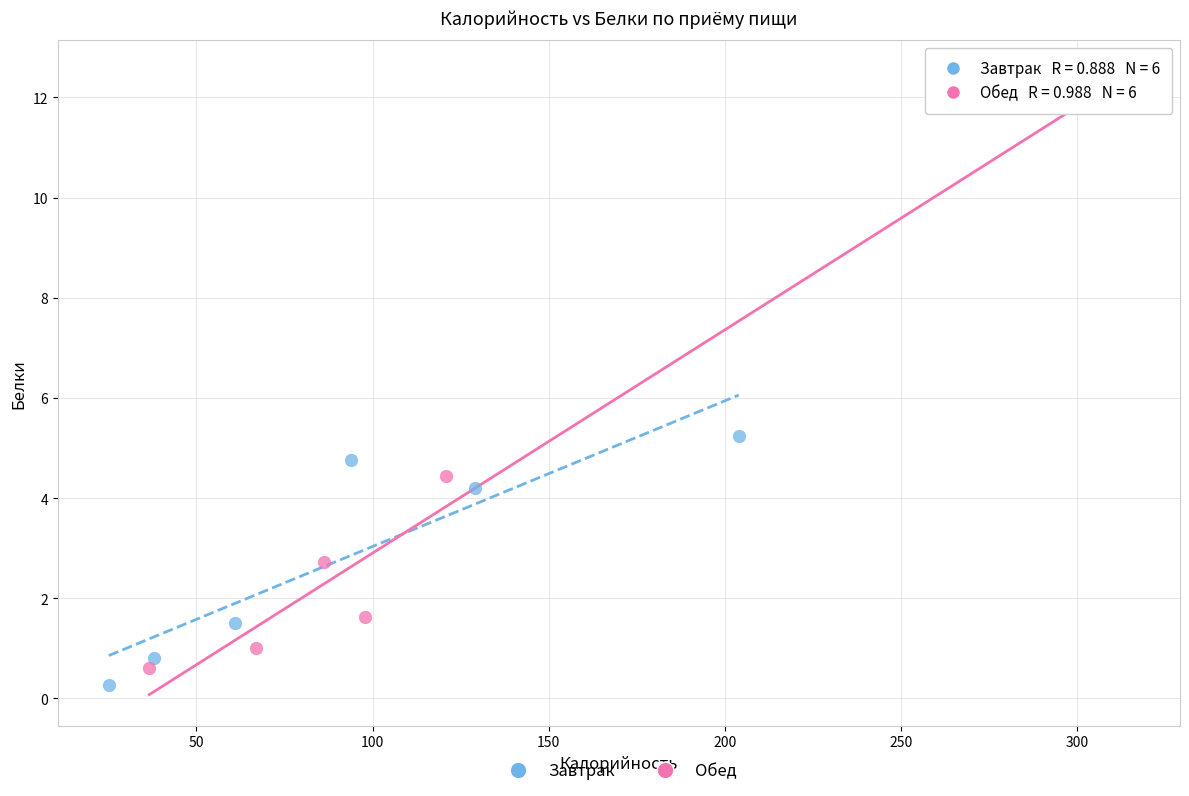

Which series reaches the maximum Y coordinate?

Обед